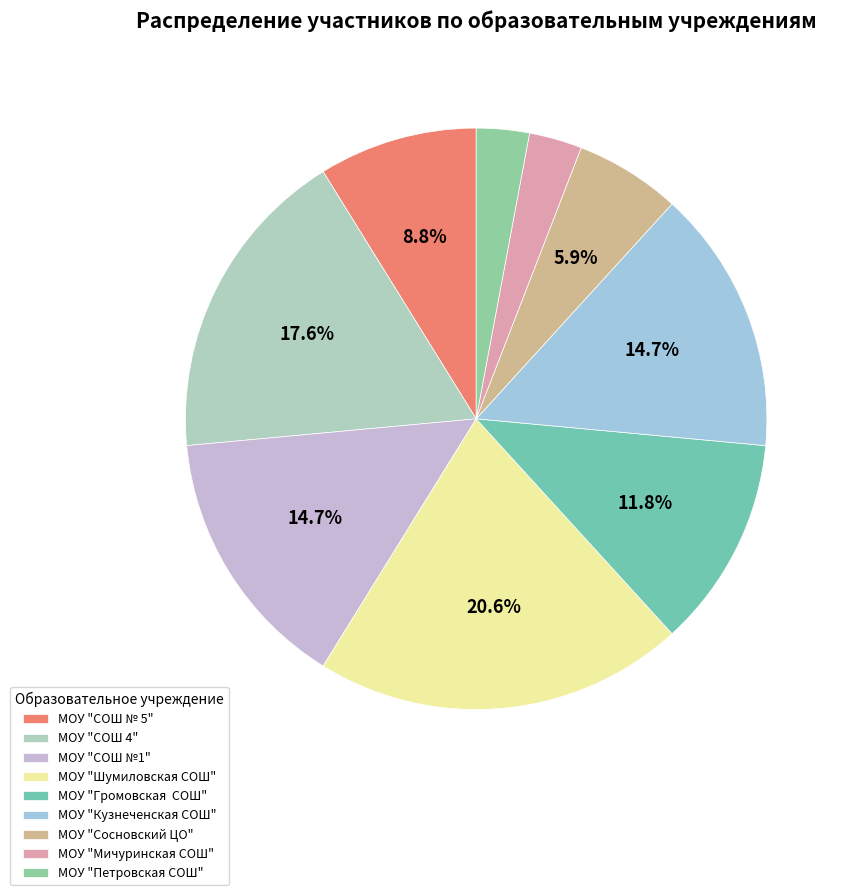

How many segments does this pie chart have?

9